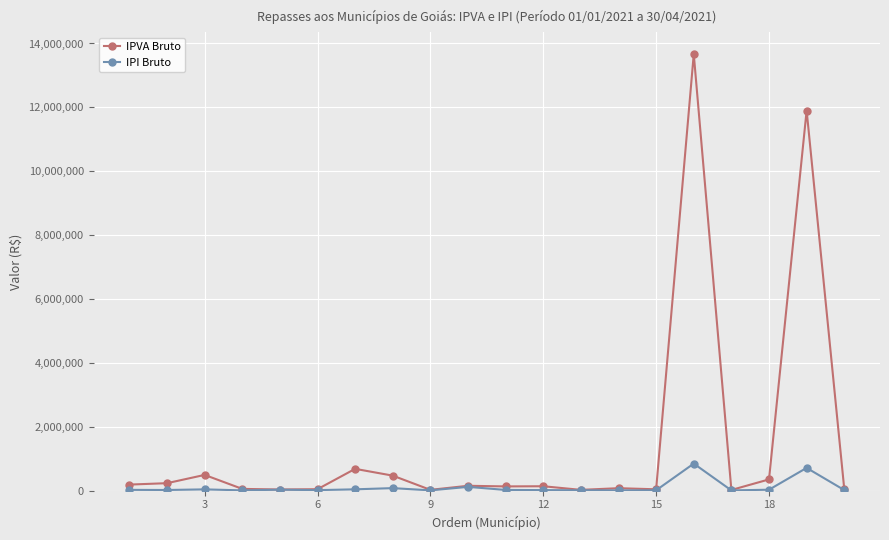

List the series in order of their overall mean, highest first.

IPVA Bruto, IPI Bruto